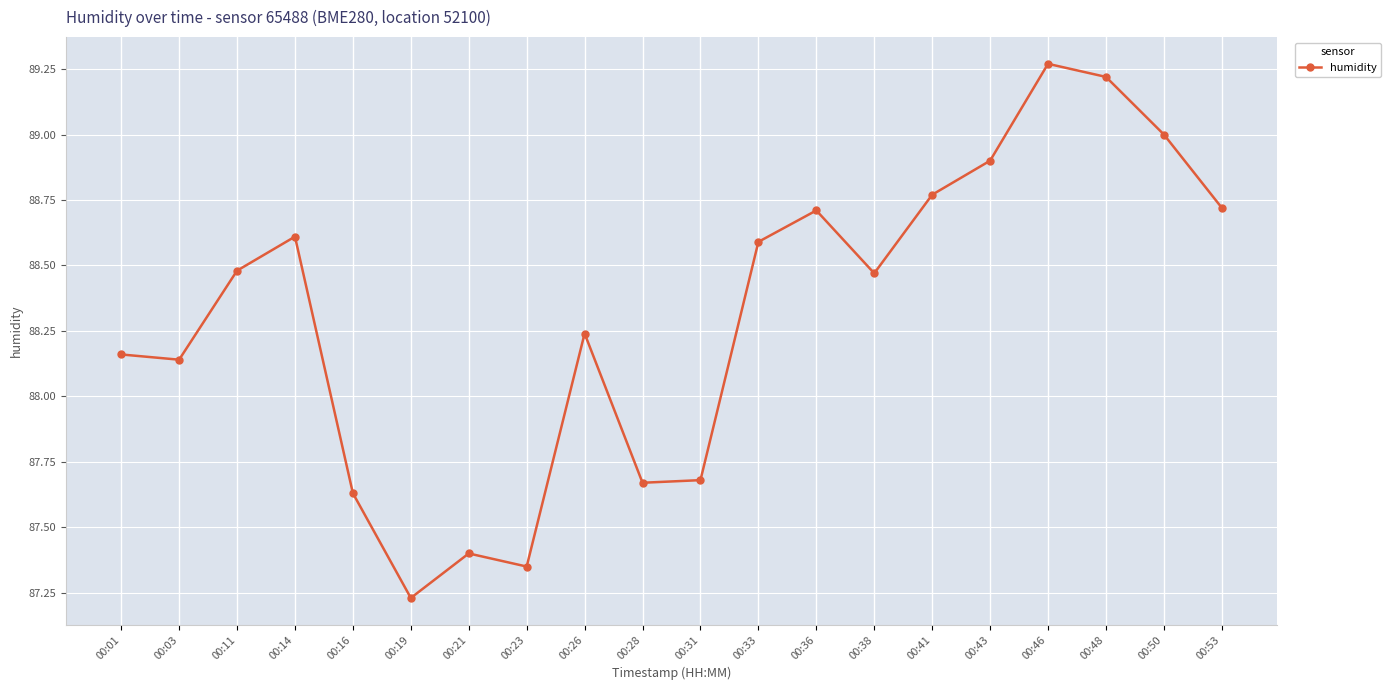

How many lines are shown in the chart?

1